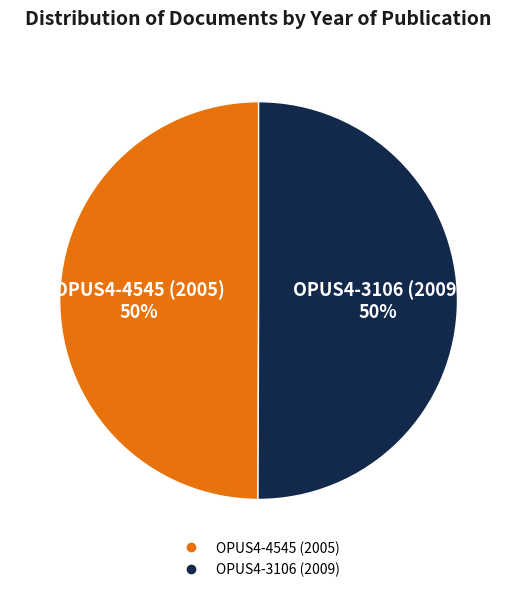

The OPUS4-4545 (2005) slice represents 38% of the pie. True or false?

False